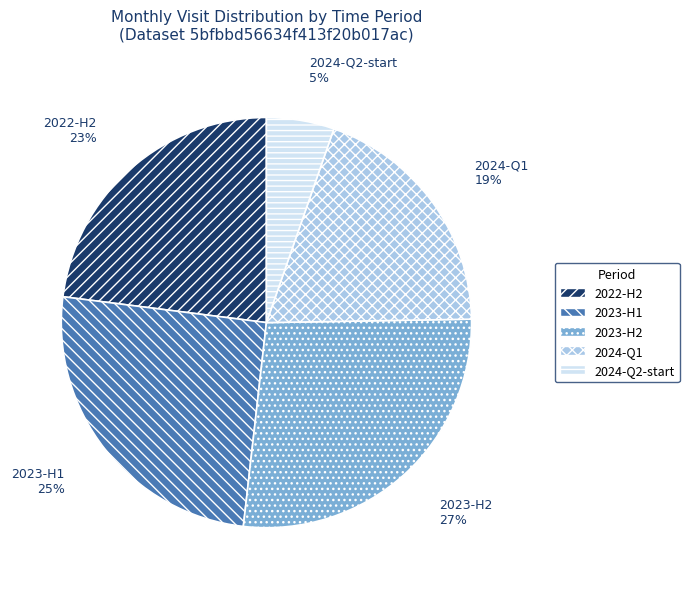

To the nearest percent, what portion does 2024-Q1 represent?

19%